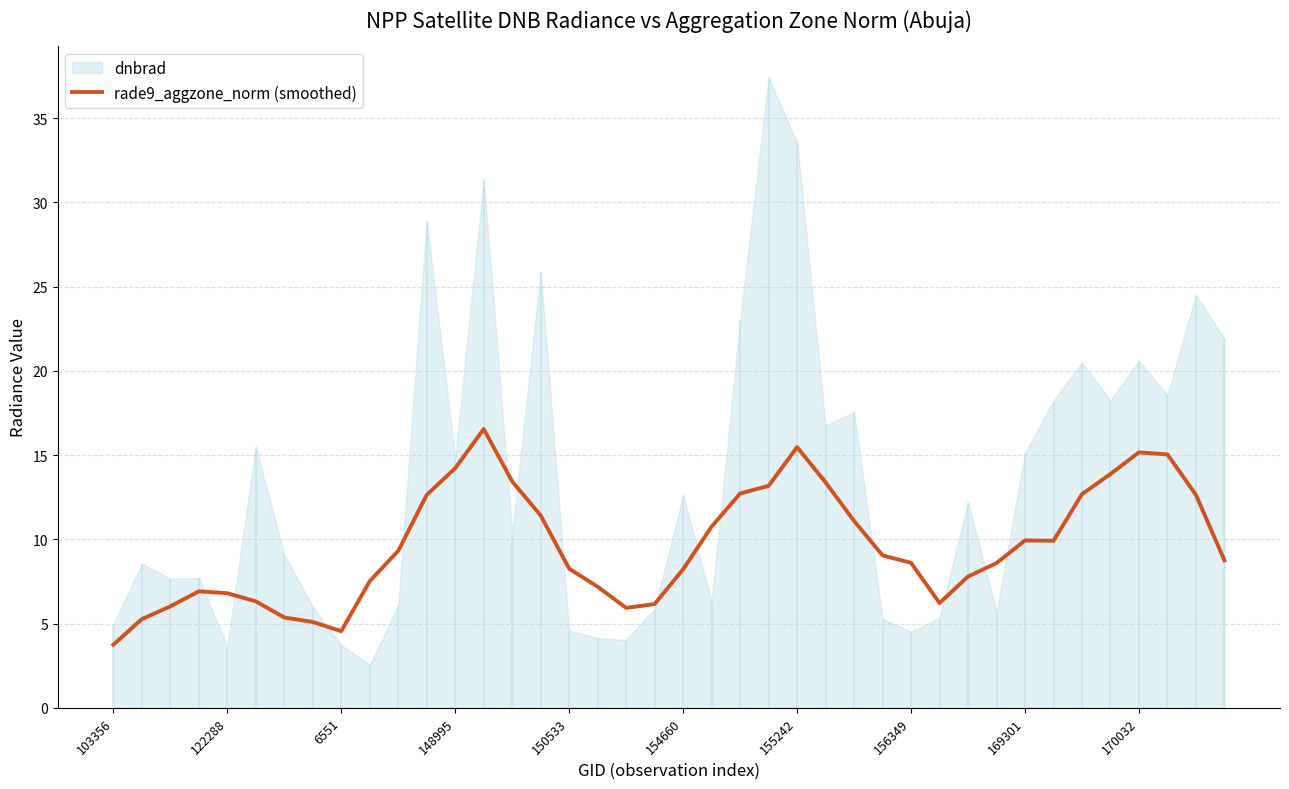

True or false: rade9_aggzone_norm (smoothed) has a value of 14.5 at 154660.

False